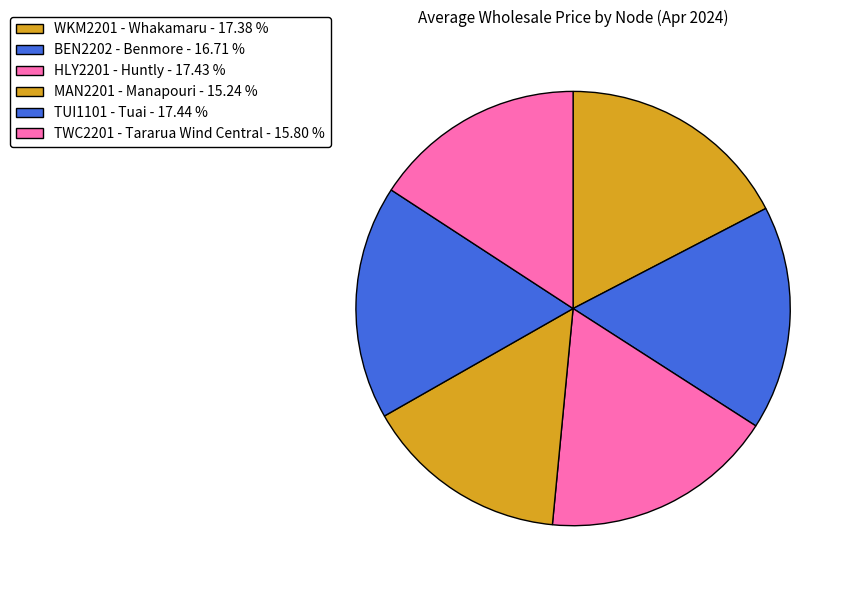

Which slice is the smallest?

MAN2201 - Manapouri